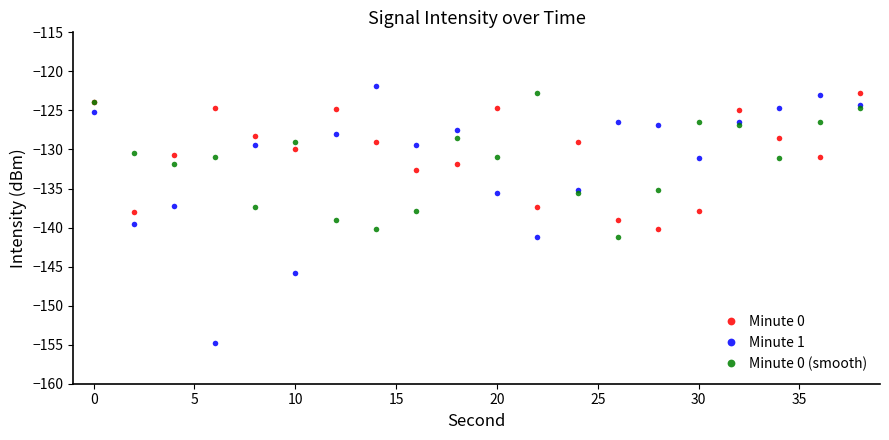

Which series has the widest spread of values?

Minute 1